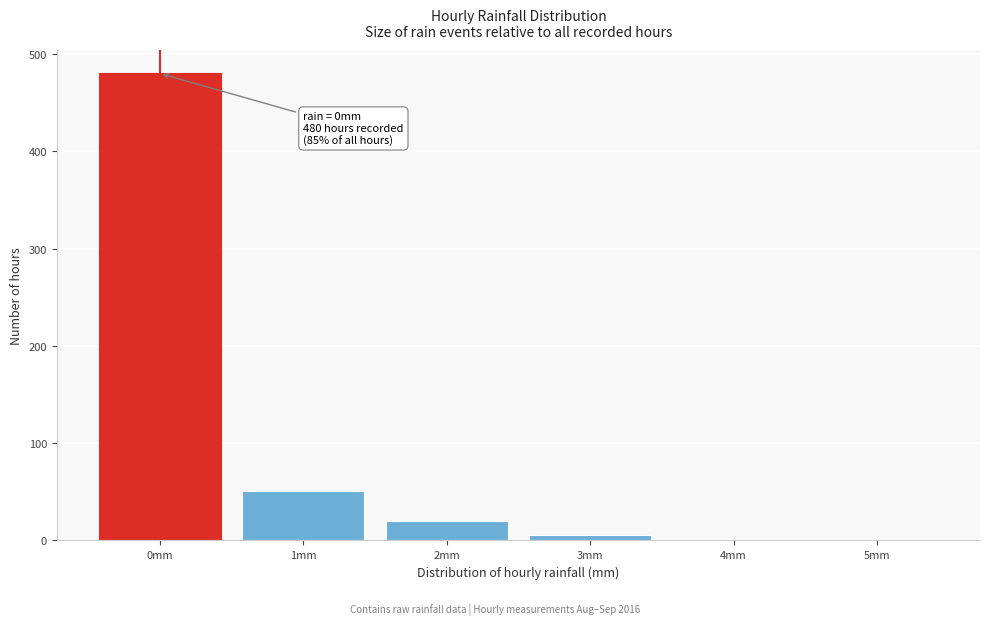

Which category has the highest value across all series?

0mm